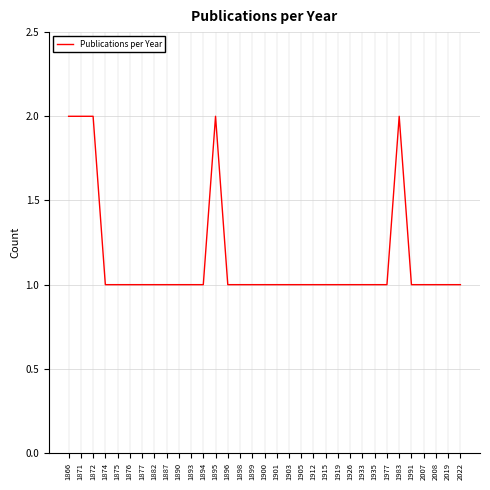

How many lines are shown in the chart?

1